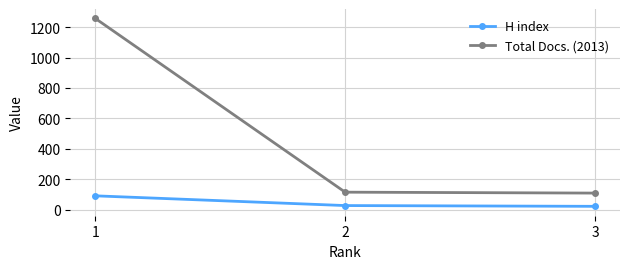

What is the sum of all H index values?

140